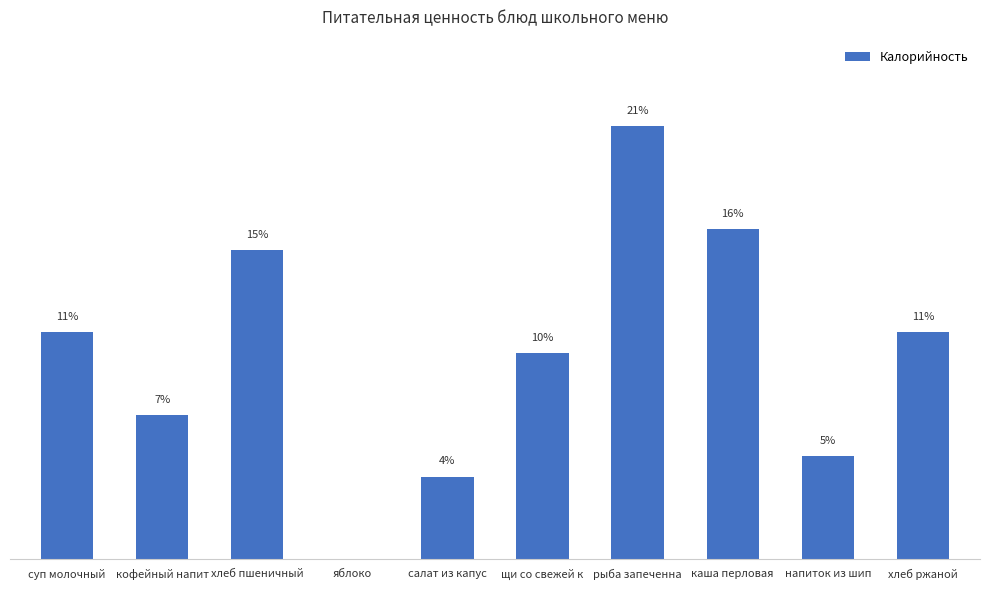

Between каша перловая and суп молочный, which is larger?

каша перловая